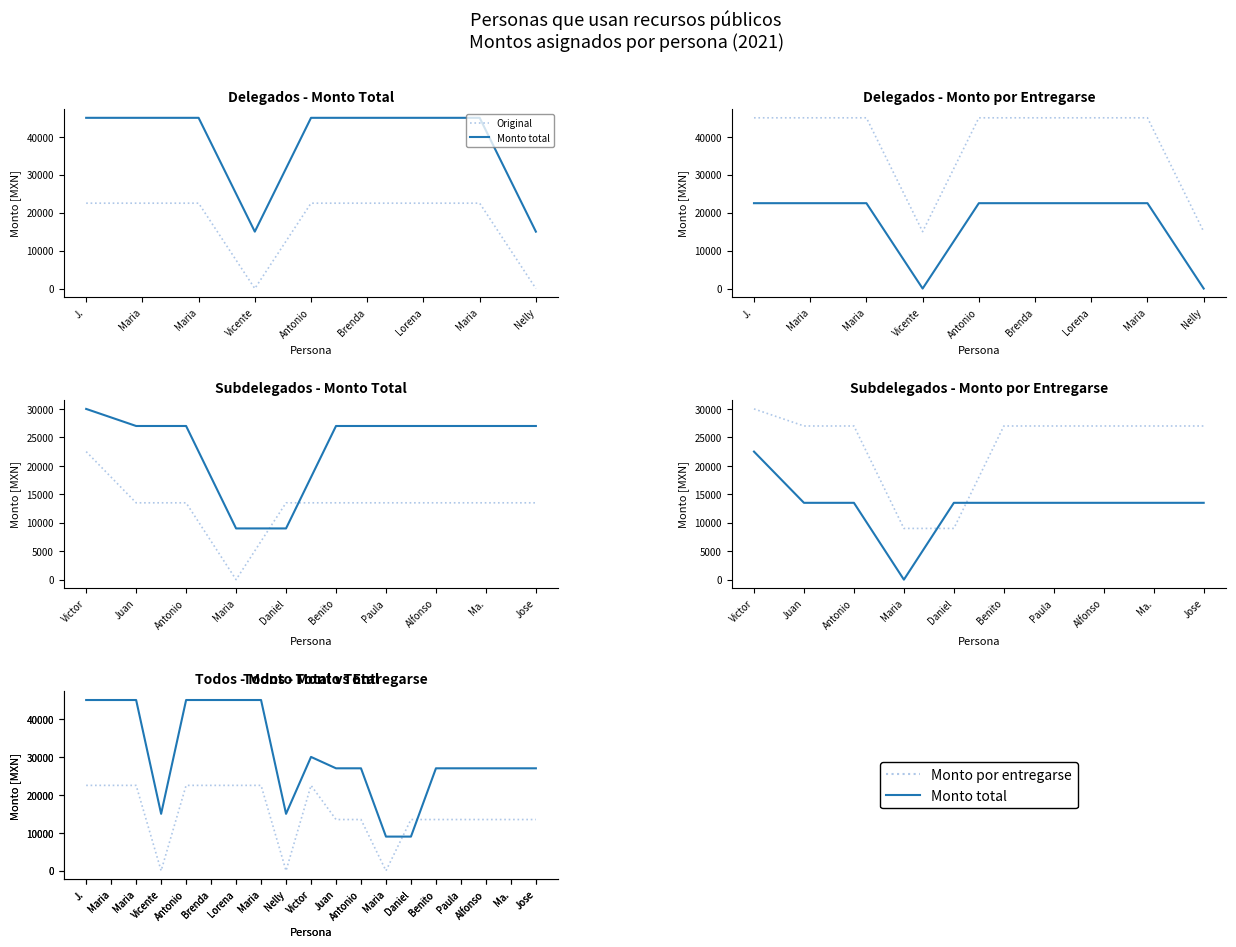

Rank the series by their maximum value, from highest to lowest.

Monto total, Monto por entregarse